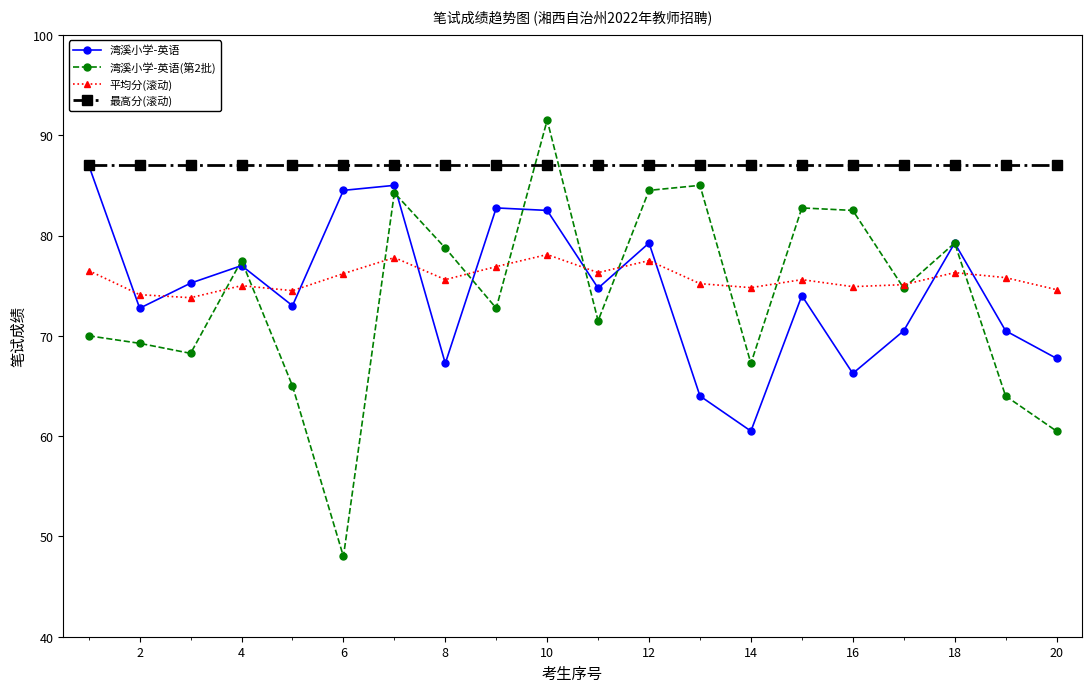

What is the difference between the maximum and second lowest values in the 湾溪小学-英语 series?

23.0